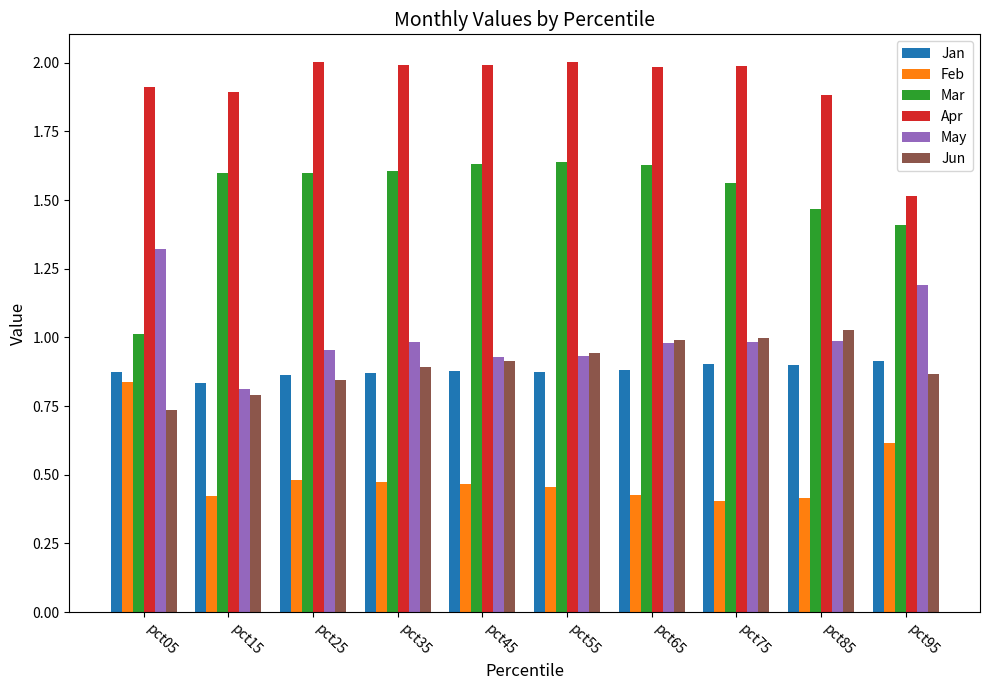

Which series changed the most between pct75 and pct95?

Apr